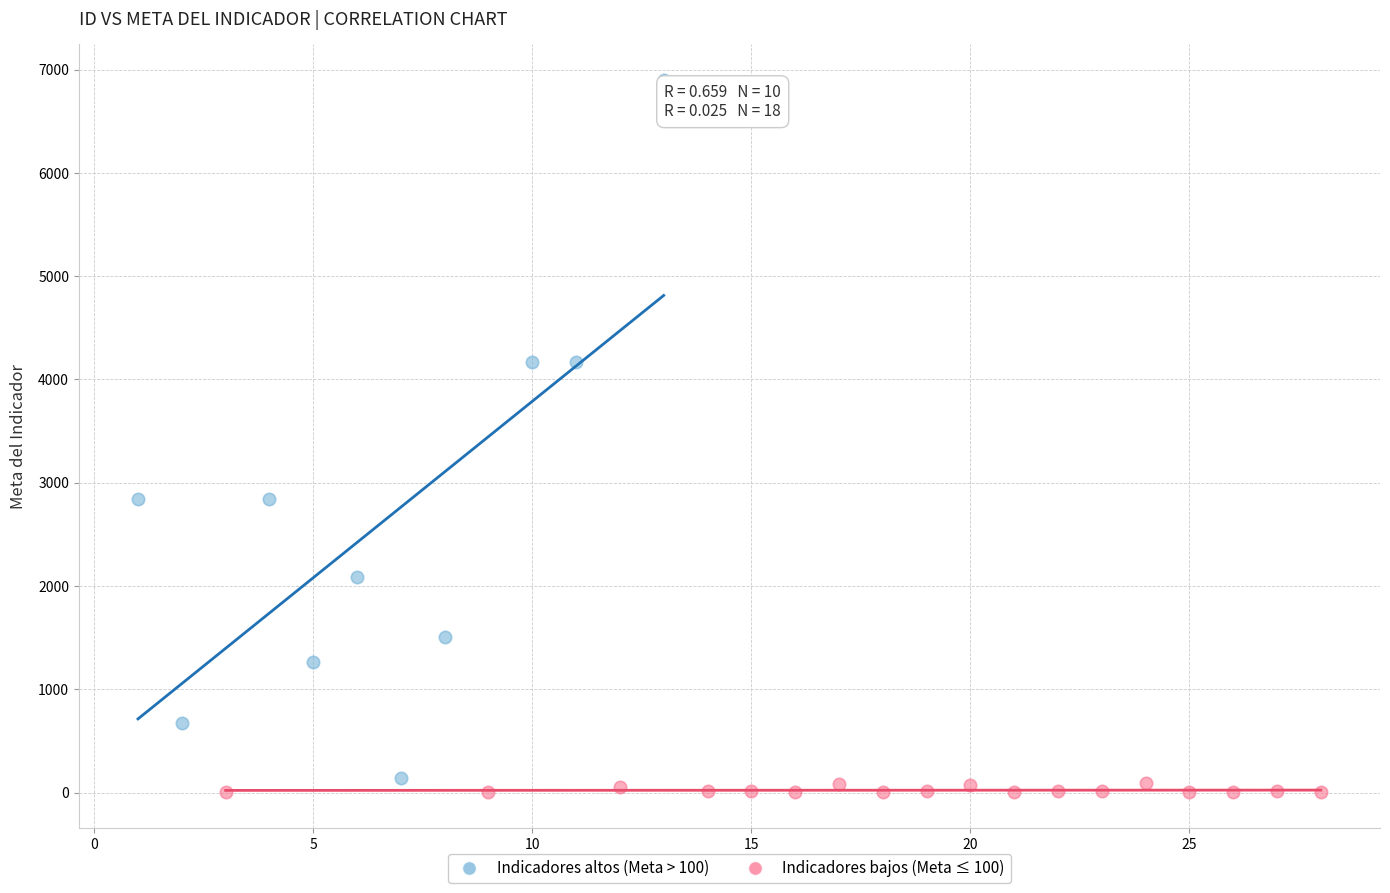

Which series contains the highest Y value?

Indicadores altos (Meta > 100)